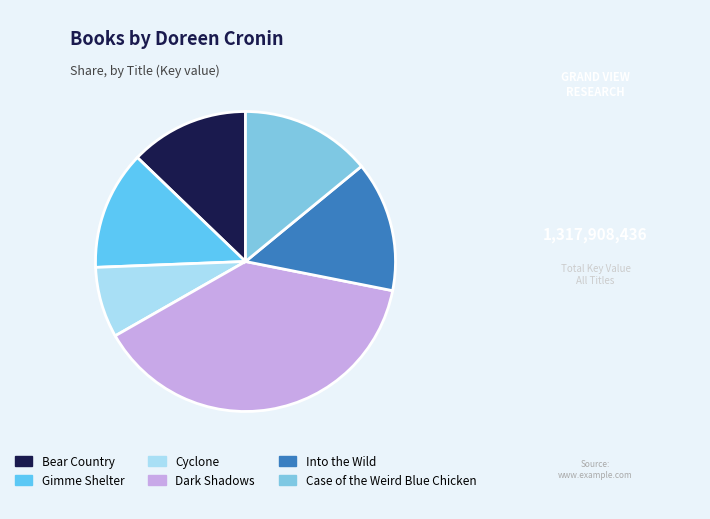

Is it true that Gimme Shelter is 13% of the pie?

True